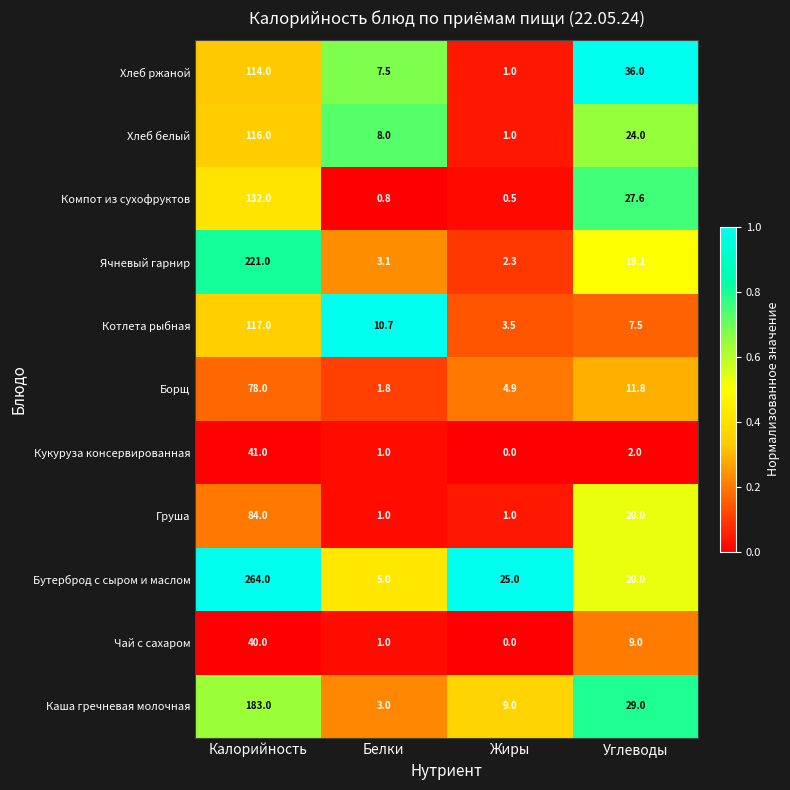

Which series has the largest total across all categories?

Бутерброд с сыром и маслом